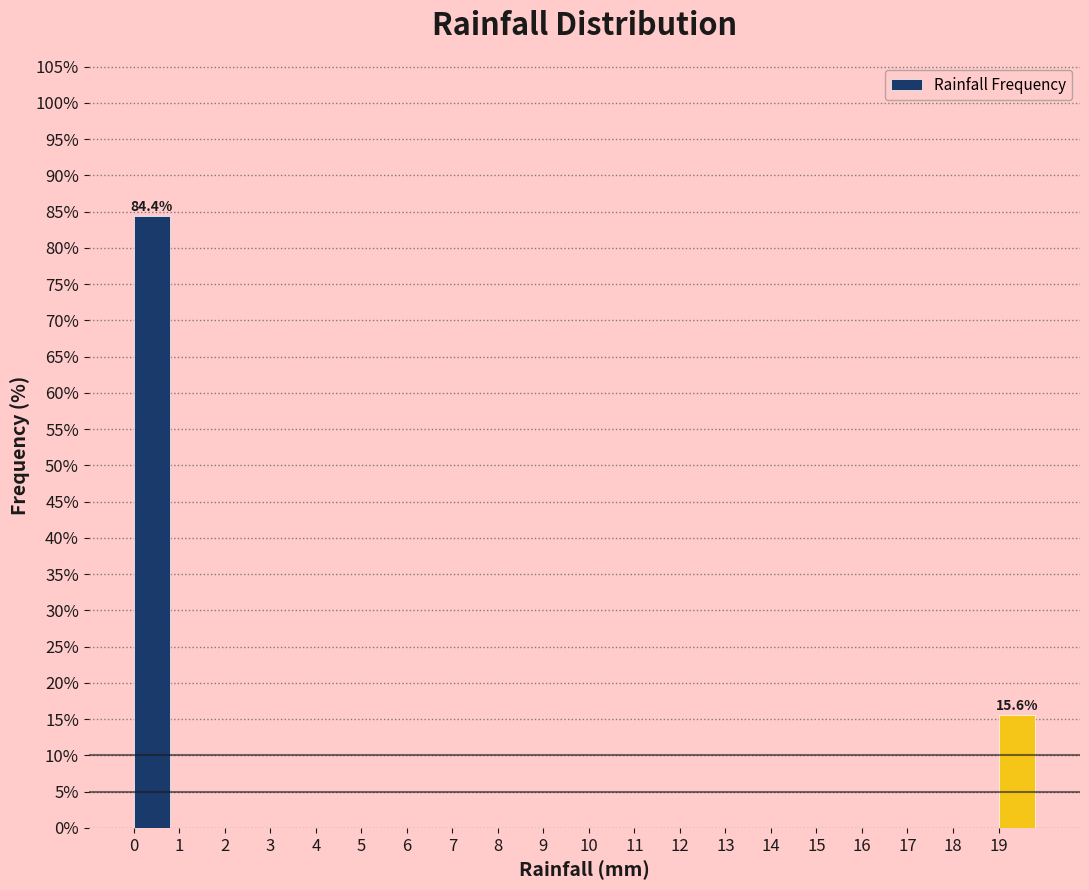

Which range on the x-axis has the tallest bar?

0 to 1